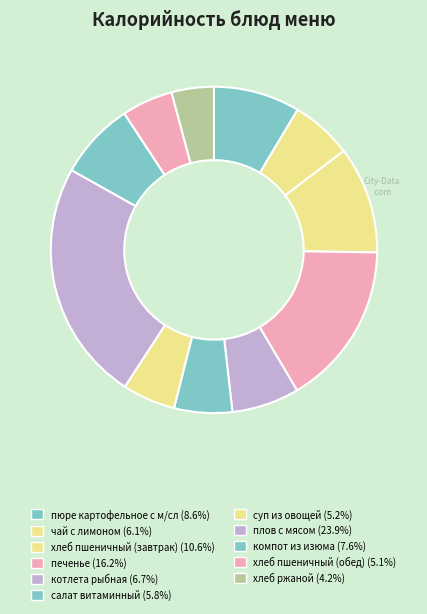

How many segments does this pie chart have?

11